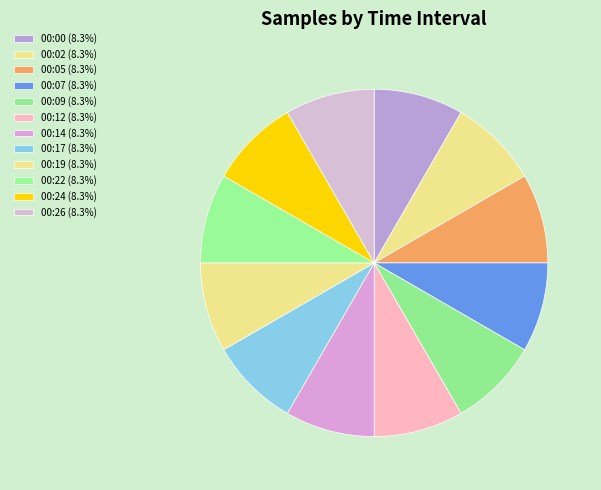

Rank the categories by value from lowest to highest.

28, 28, 28, 28, 28, 28, 28, 28, 28, 28, 28, 28